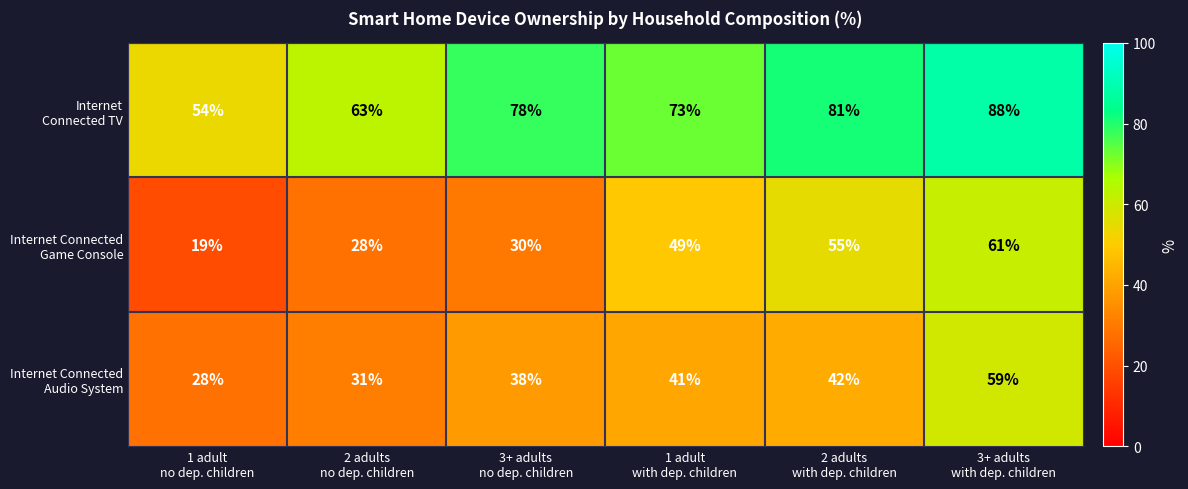

At how many categories does at least one series exceed 20?

6